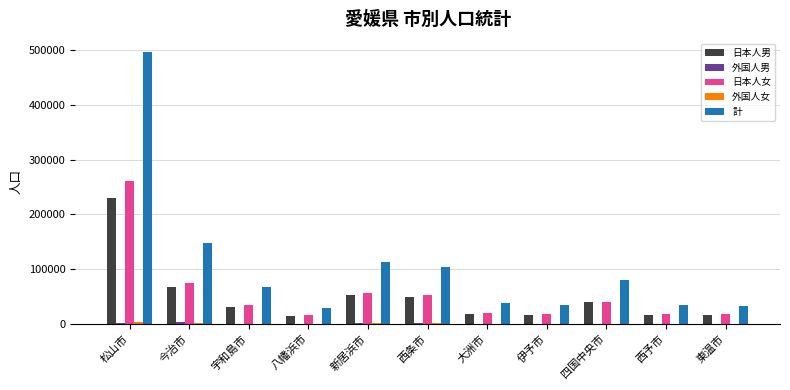

What is the total value across all series at 西条市?

206502